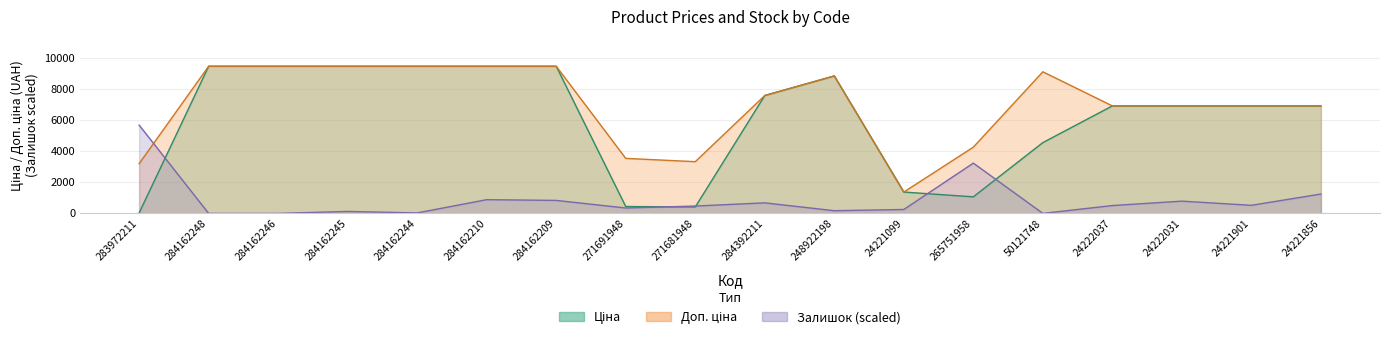

At 24222037, list the series in order from largest to smallest.

Ціна, Доп. ціна, Залишок